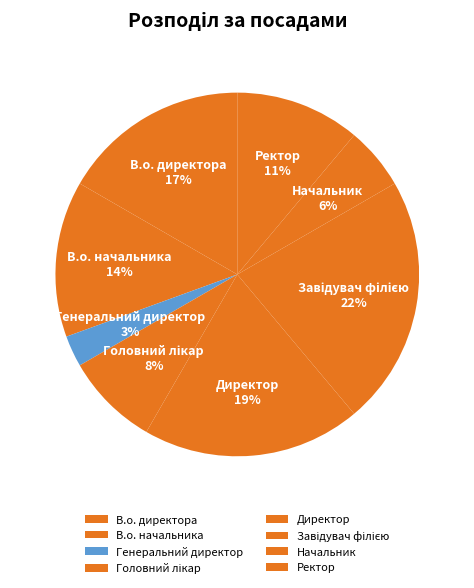

Which category has the smallest portion of the pie?

Генеральний директор